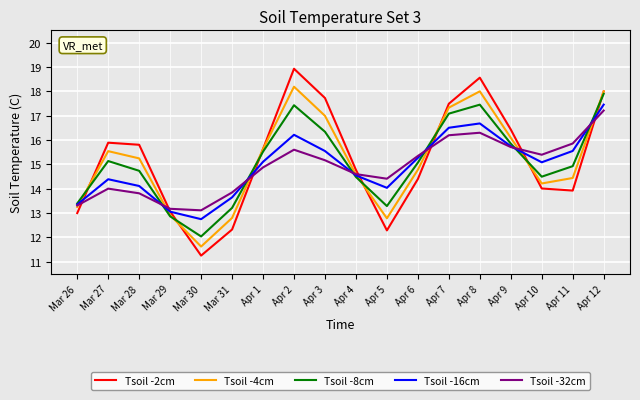

At which category does Tsoil -8cm reach its first local peak?

Mar 27